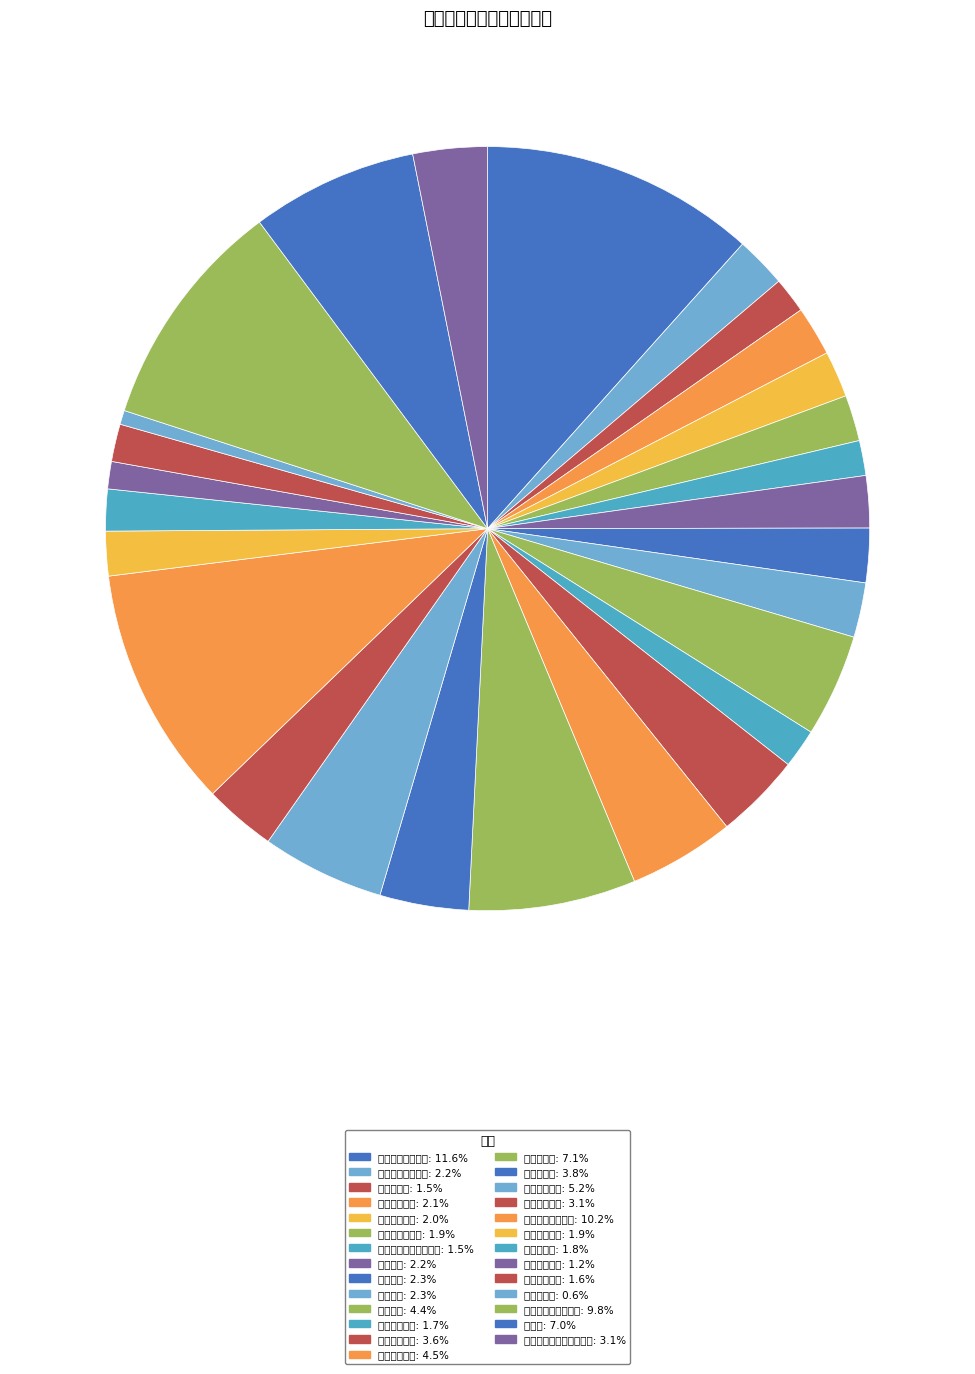

How many segments does this pie chart have?

27